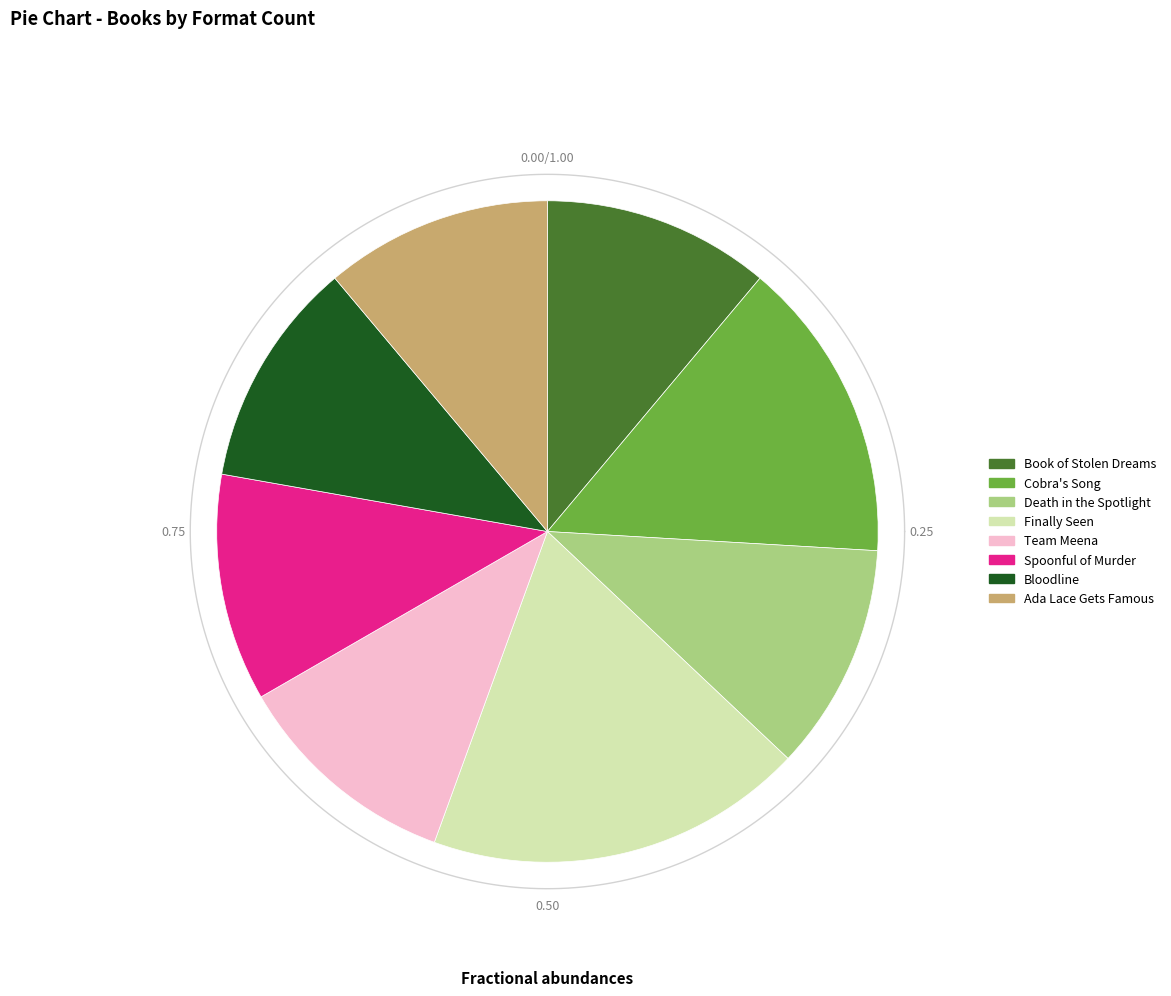

Count the number of slices in the pie.

8